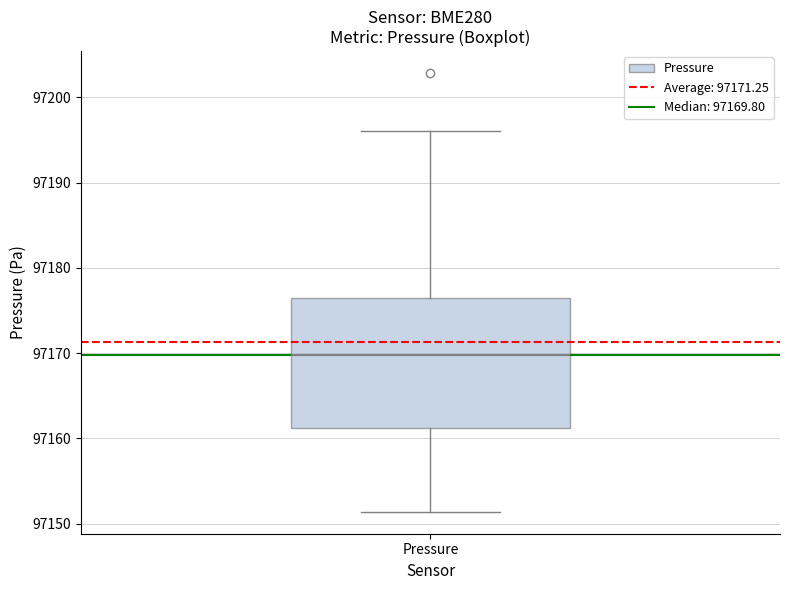

Read this box plot against the y-axis: the position of the median line, the range covered by the box, and the ends of both whiskers. The values are not printed on the chart, so give them approximately, as read against the axis.

median 97170, box 97161 to 97176, whiskers 97151 to 97196